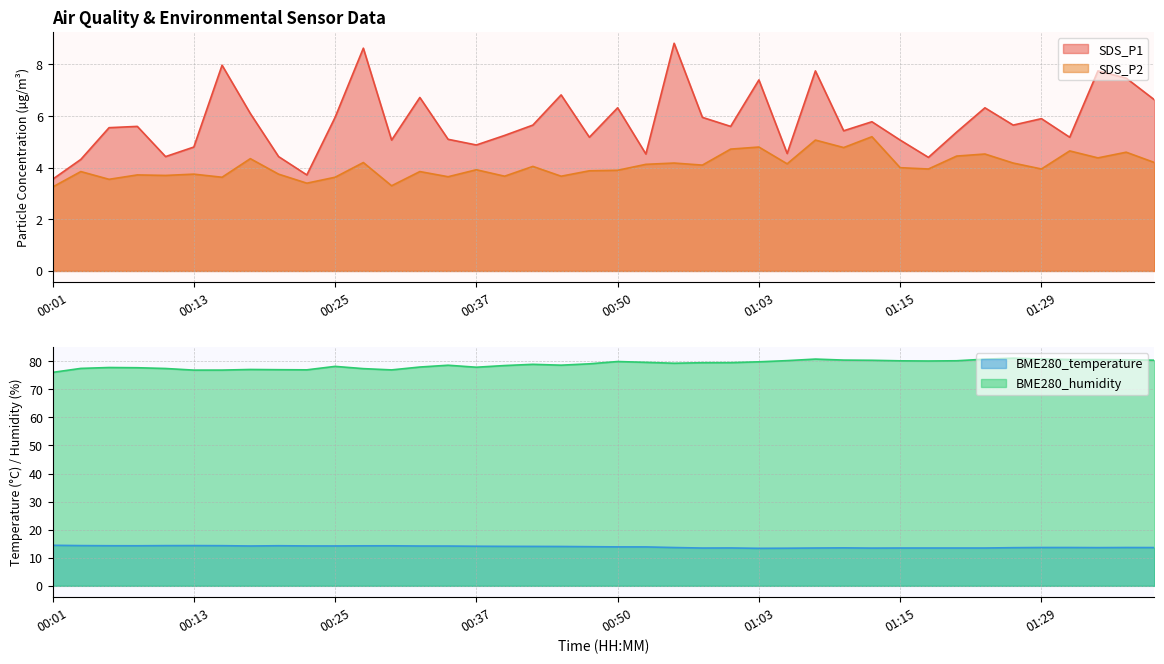

Which category has the highest value across all series?

01:26